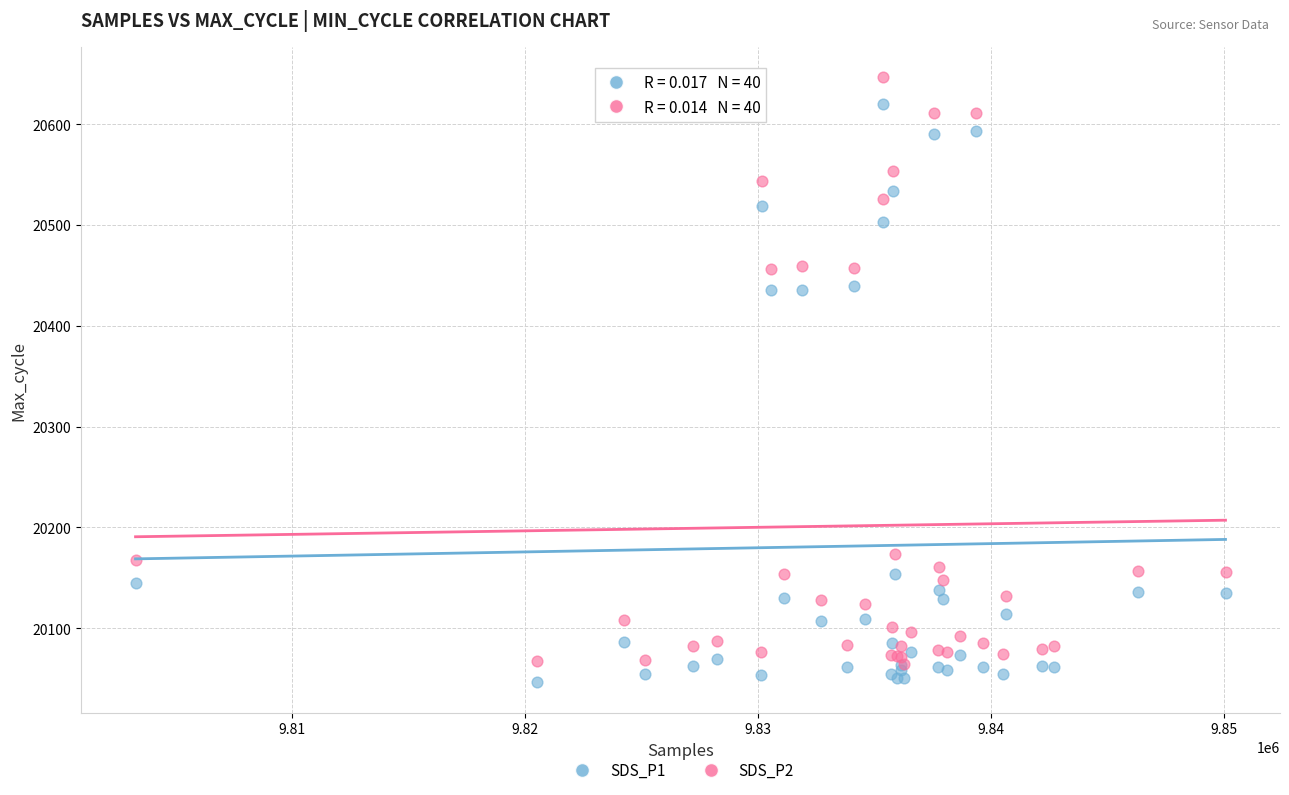

Which series contains the lowest Y value?

SDS_P1